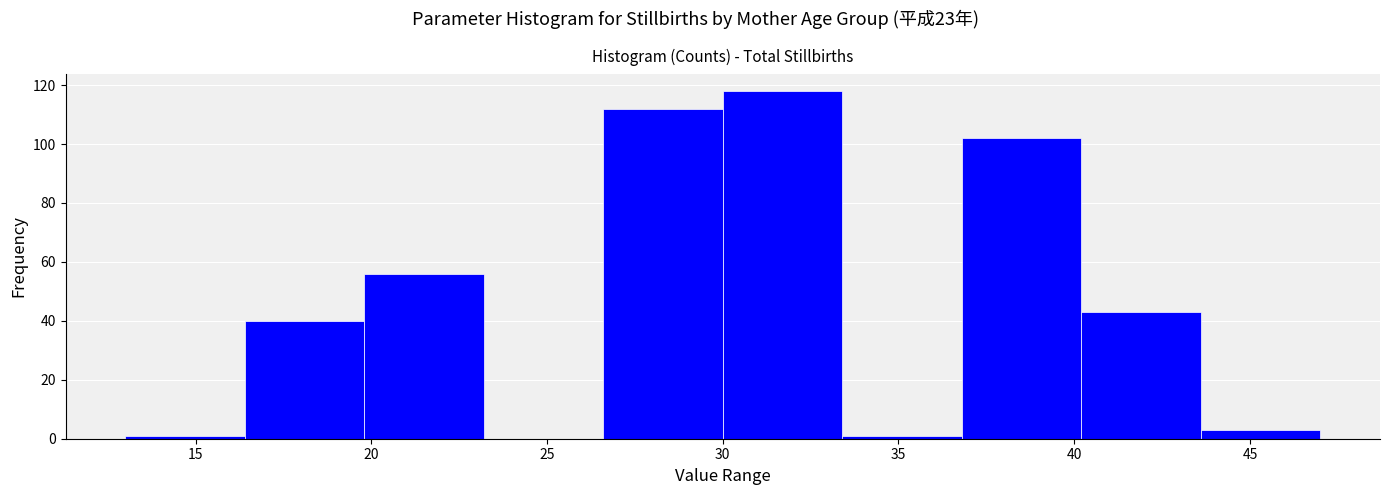

Reading left to right, list every bar in this chart as the range it spans on the x-axis followed by its height. Neither the bar edges nor the heights are printed on the chart, so give them approximately, as read against the axes.

13.0 to 16.4: under 2
16.4 to 19.8: 40
19.8 to 23.2: 56
23.2 to 26.6: 0
26.6 to 30.0: 112
30.0 to 33.4: 118
33.4 to 36.8: under 2
36.8 to 40.2: 102
40.2 to 43.6: 44
43.6 to 47.0: 4